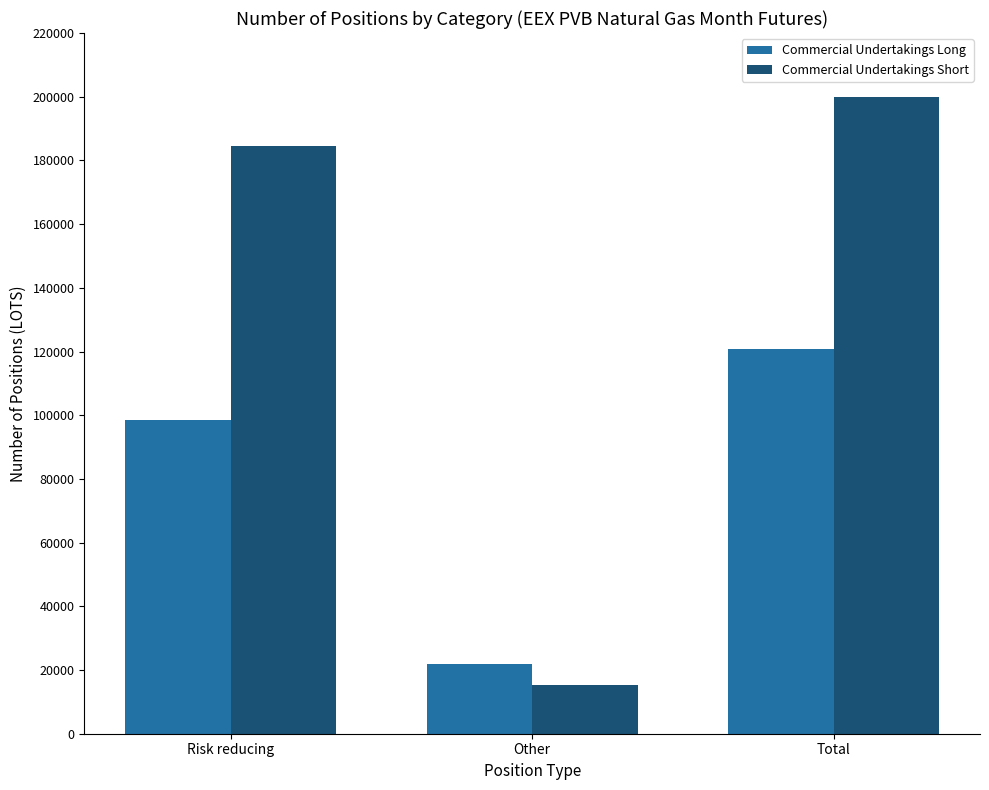

What position from the left is Risk reducing?

1